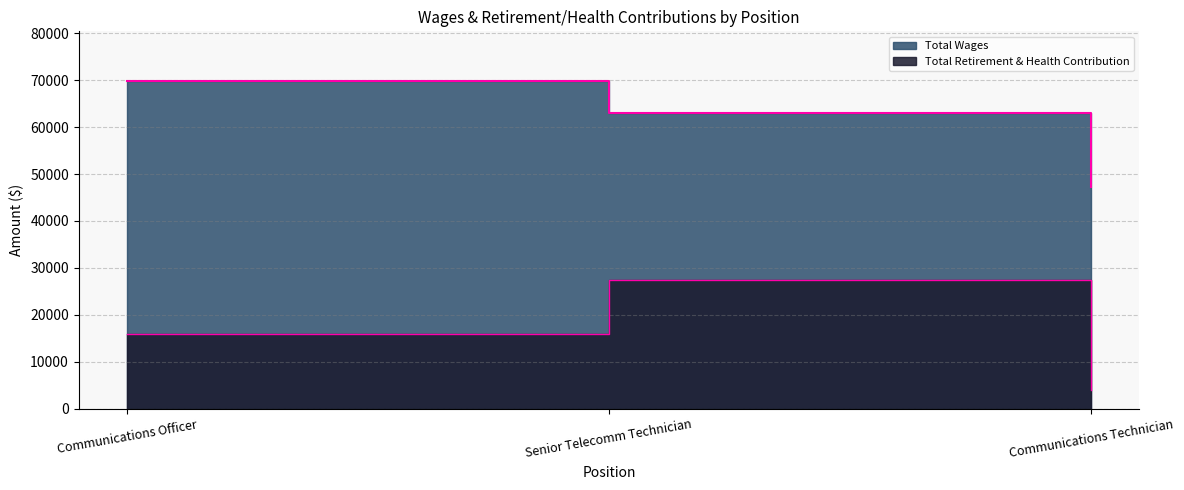

Reading right to left, transcribe all the data shown in this chart.

Total Wages: Communications Technician=47223	Senior Telecomm Technician=62958	Communications Officer=69931
Total Retirement & Health Contribution: Communications Technician=4003	Senior Telecomm Technician=27509	Communications Officer=15839